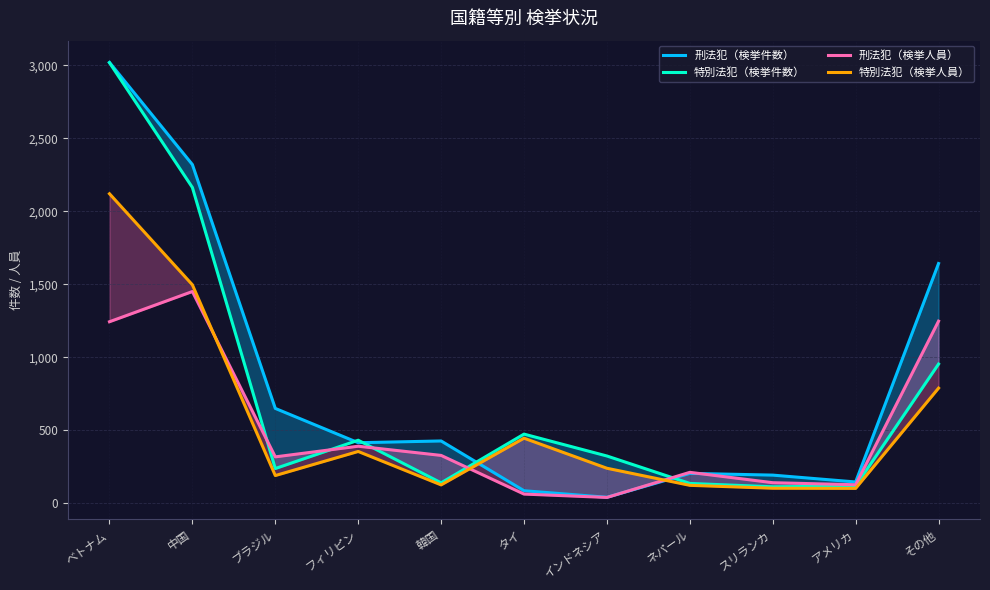

Rank the series at タイ from lowest to highest value.

刑法犯（検挙人員）, 刑法犯（検挙件数）, 特別法犯（検挙人員）, 特別法犯（検挙件数）